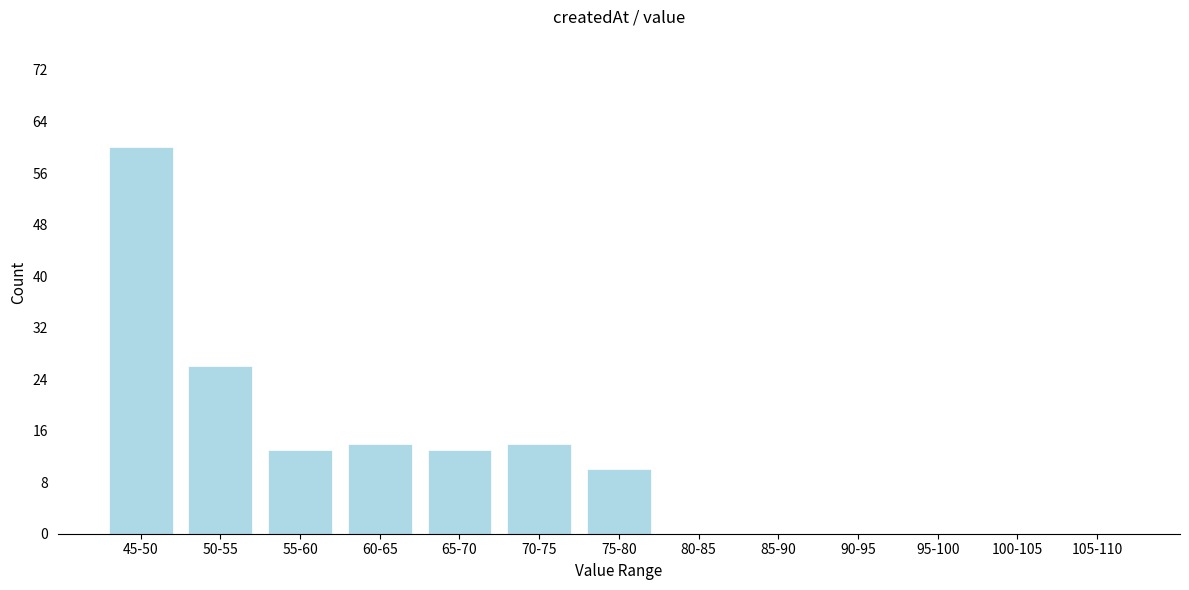

Reading left to right, extract all data points from this chart.

45-50=60	50-55=26	55-60=13	60-65=14	65-70=13	70-75=14	75-80=10	80-85=0	85-90=0	90-95=0	95-100=0	100-105=0	105-110=0